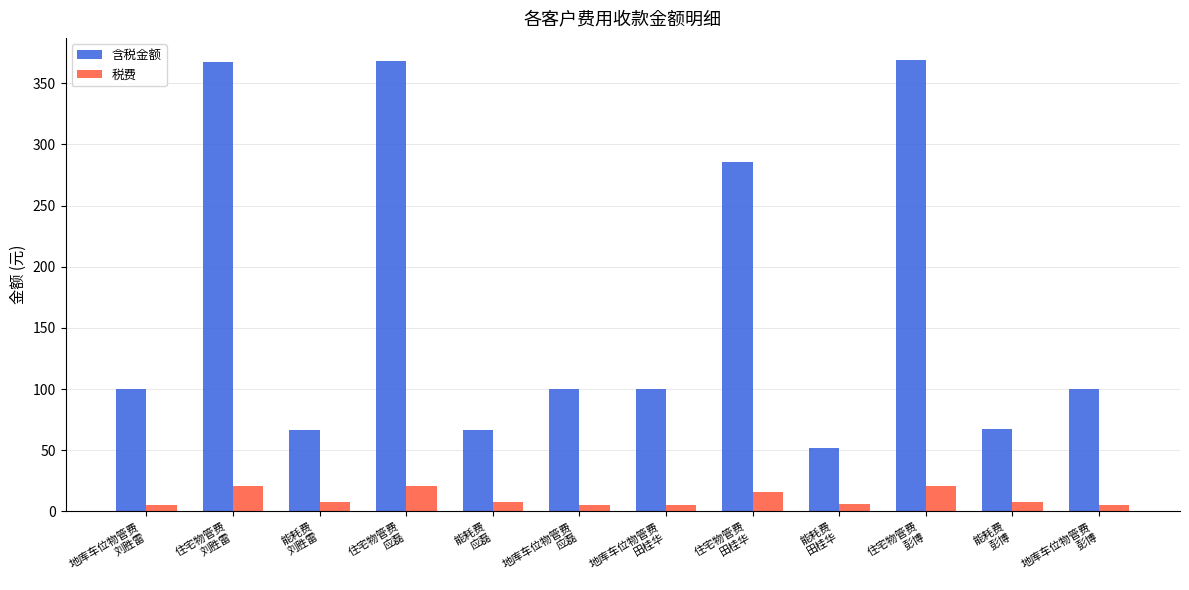

What is the sum of all 税费 values?

130.4